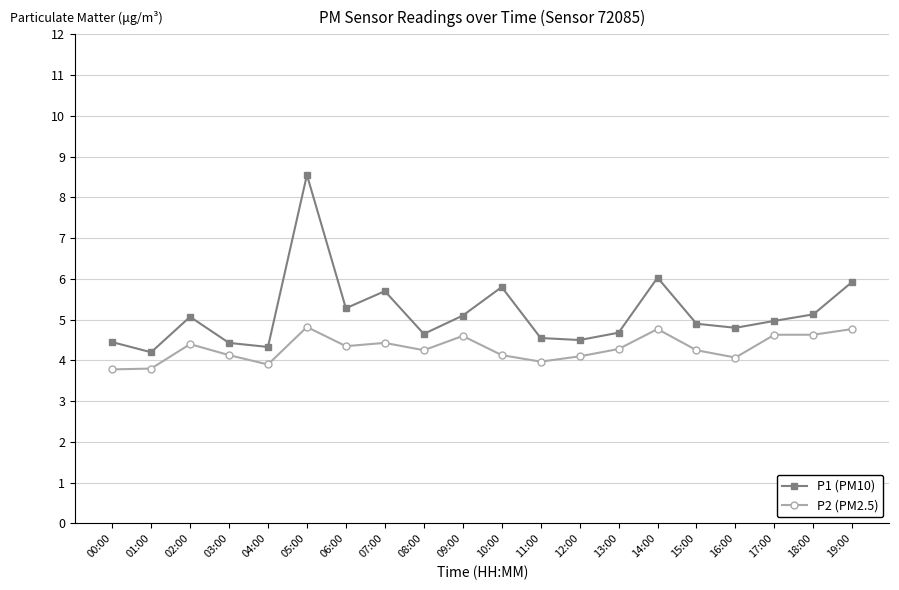

List the series in order of their peak value, highest first.

P1 (PM10), P2 (PM2.5)